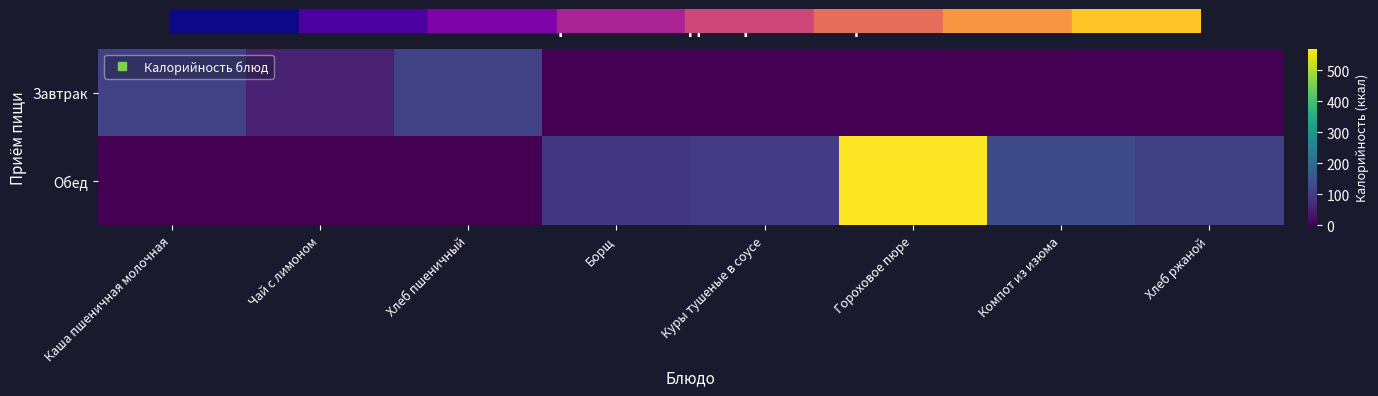

List the series in order of their peak value, lowest first.

Завтрак, Обед